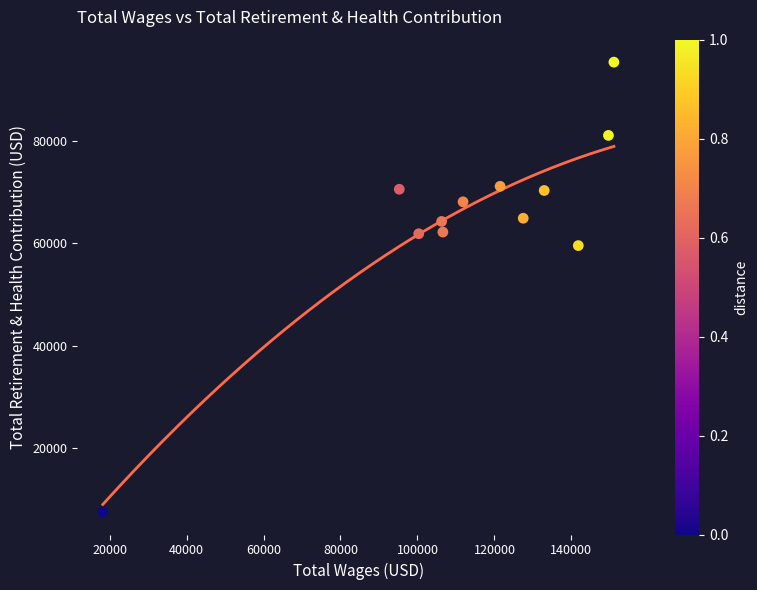

What is the range of Y values (max minus min)?

87748